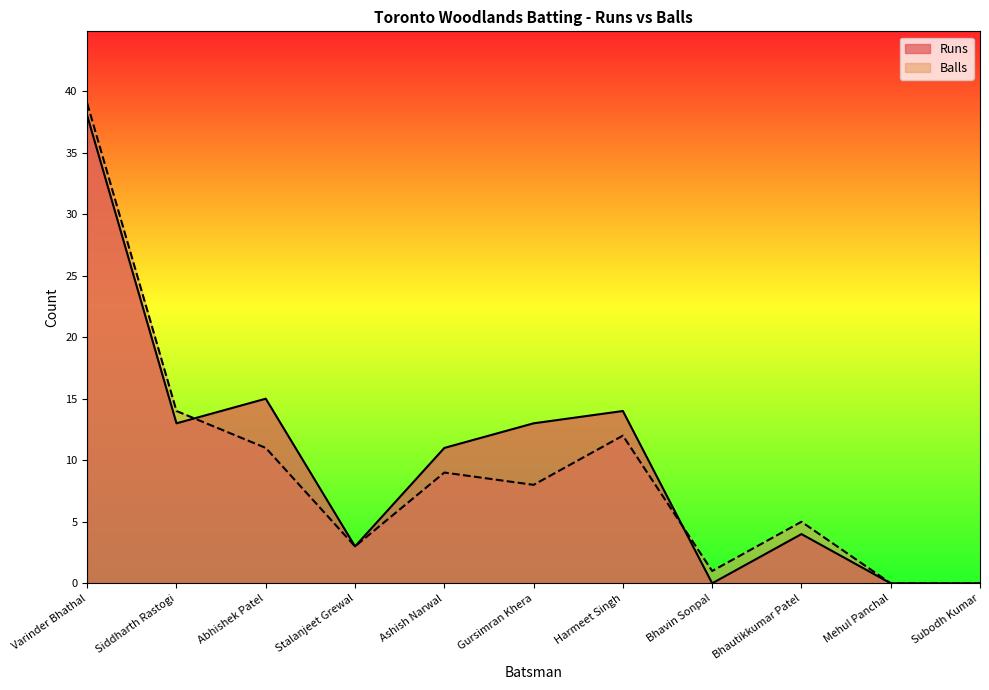

True or false: Balls has more than 2 points higher than both neighbors.

True